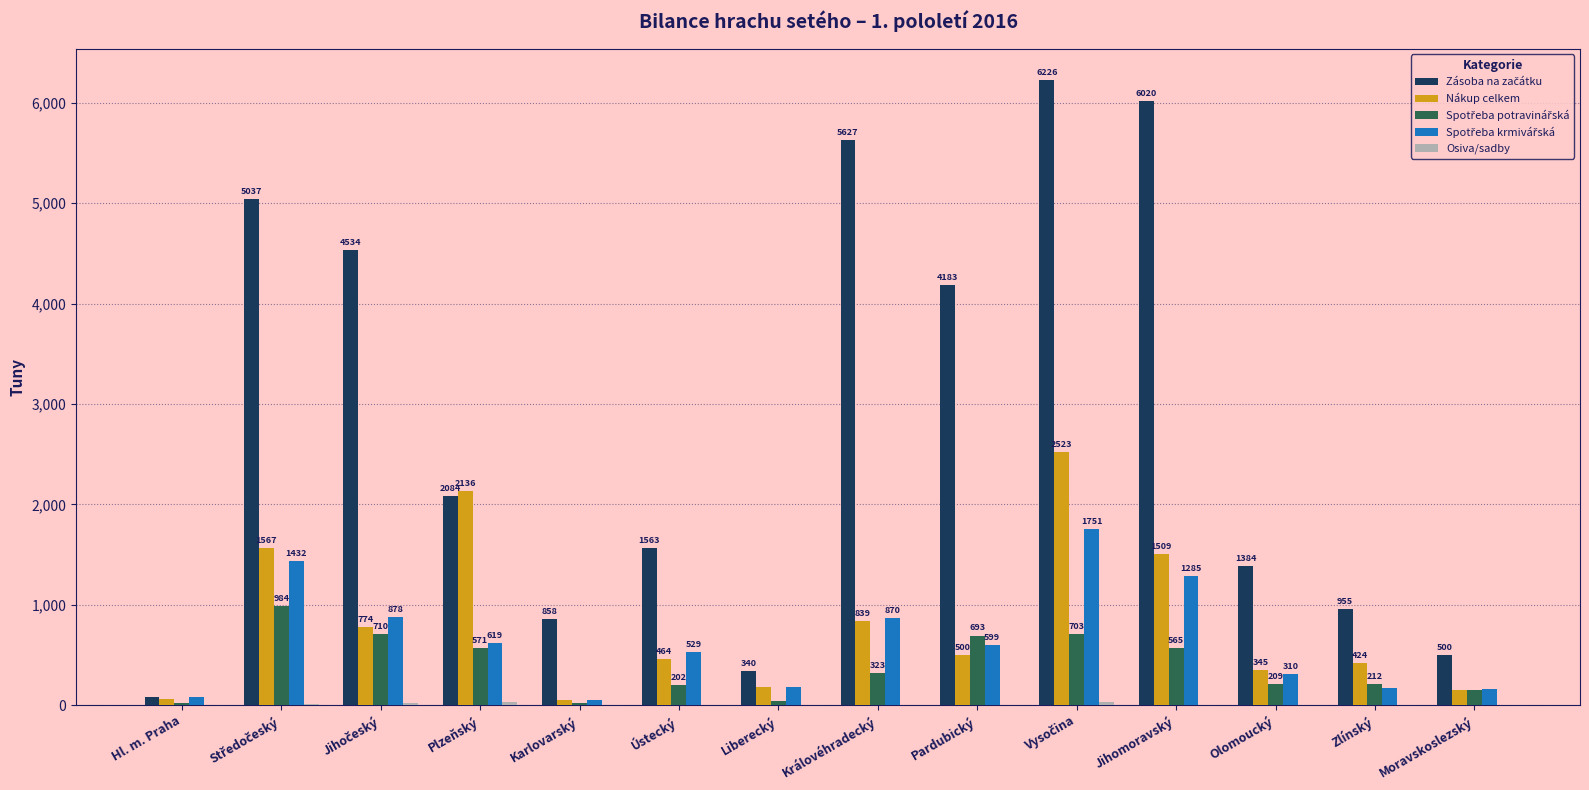

True or false: Nákup celkem has a value of 54.5 at Karlovarský.

True